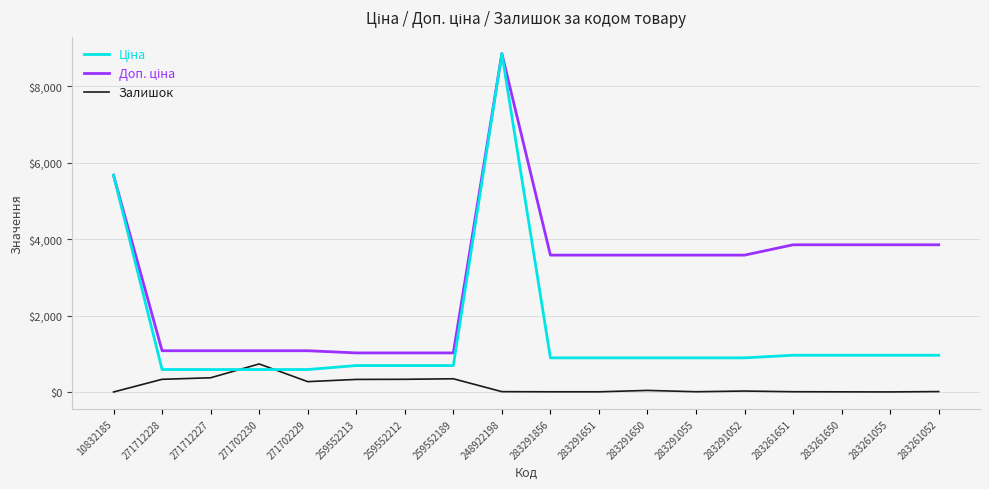

At which category is the sum across all series the highest?

248922198